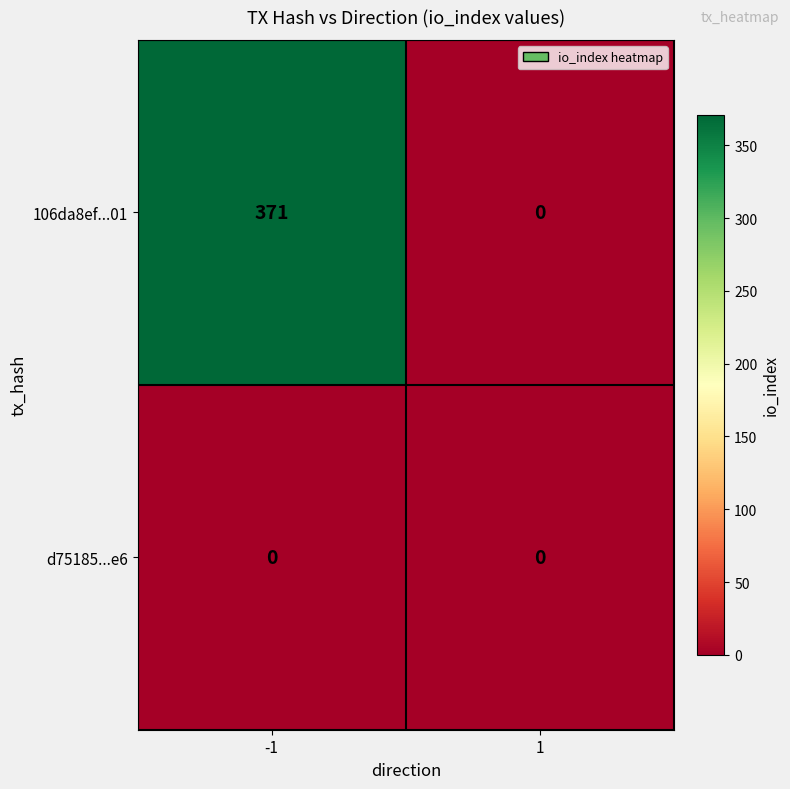

Which series has the widest spread of values?

106da8ef...01